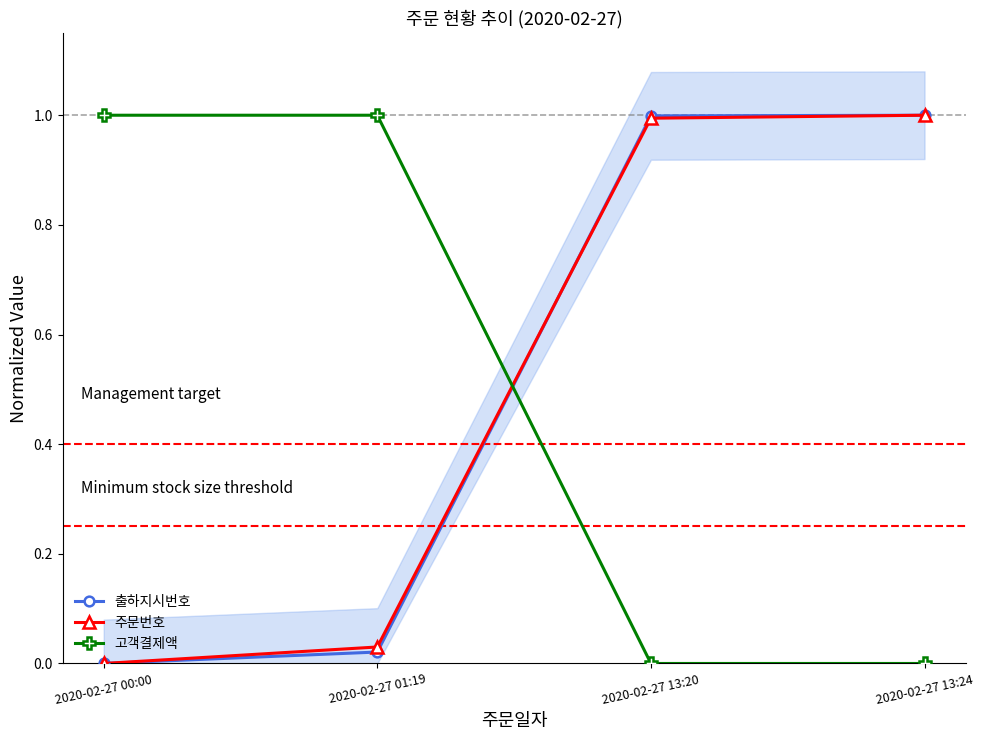

The 주문번호 series shows 1.0 at 2020-02-27 13:20. True or false?

True